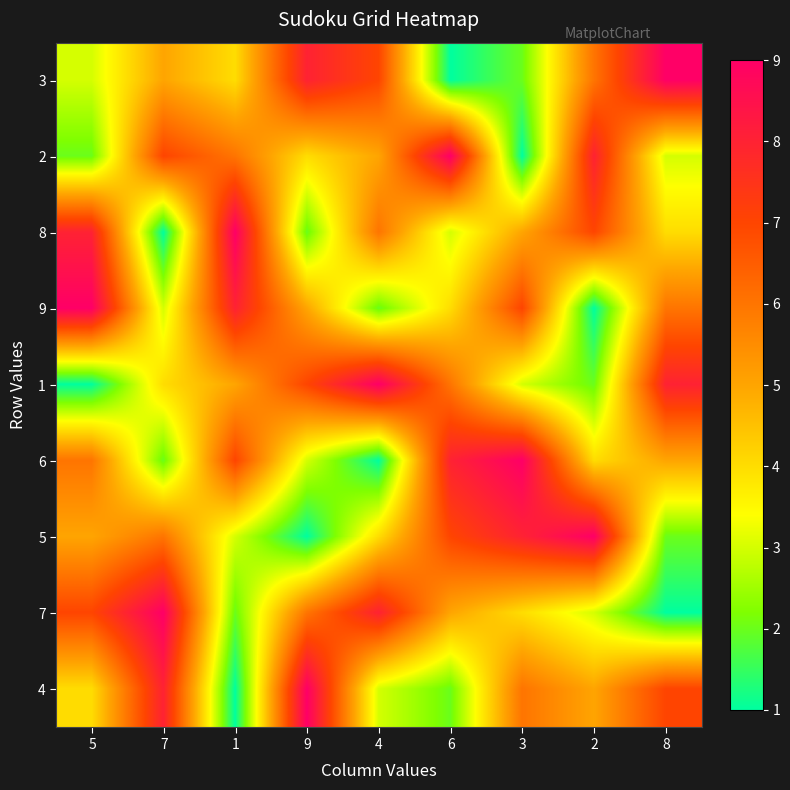

Reading right to left, extract all data points from this chart.

3: 8=9	2=6	3=2	6=1	4=7	9=8	1=4	7=5	5=3
2: 8=3	2=8	3=1	6=9	4=5	9=4	1=6	7=7	5=2
8: 8=4	2=7	3=5	6=3	4=6	9=2	1=9	7=1	5=8
9: 8=6	2=1	3=7	6=4	4=2	9=5	1=8	7=3	5=9
1: 8=8	2=2	3=3	6=6	4=9	9=7	1=5	7=4	5=1
6: 8=5	2=4	3=9	6=8	4=1	9=3	1=7	7=2	5=6
5: 8=2	2=9	3=8	6=7	4=4	9=1	1=3	7=6	5=5
7: 8=1	2=3	3=4	6=5	4=8	9=6	1=2	7=9	5=7
4: 8=7	2=5	3=6	6=2	4=3	9=9	1=1	7=8	5=4